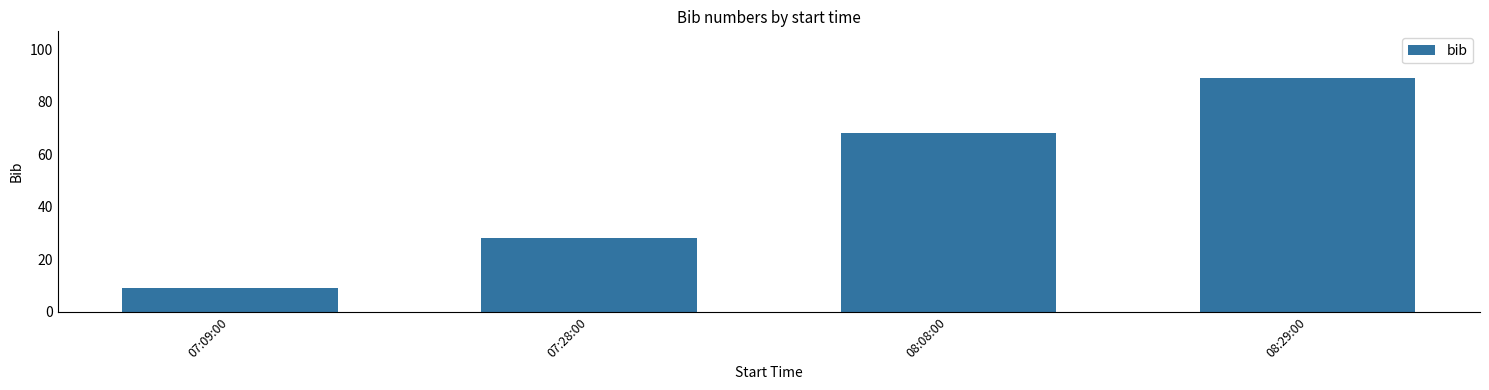

What is the ratio of the value at 07:09:00 to the value at 08:29:00?

0.1